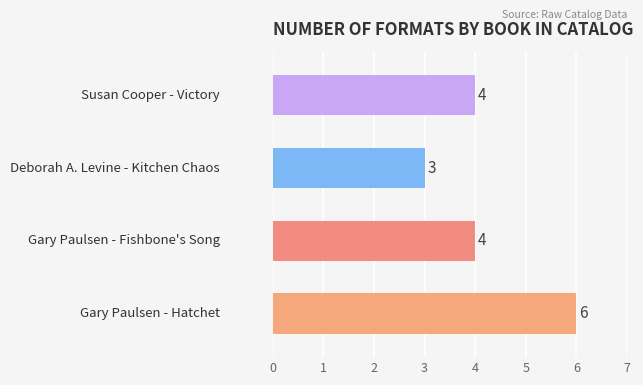

What is the smallest value displayed?

3